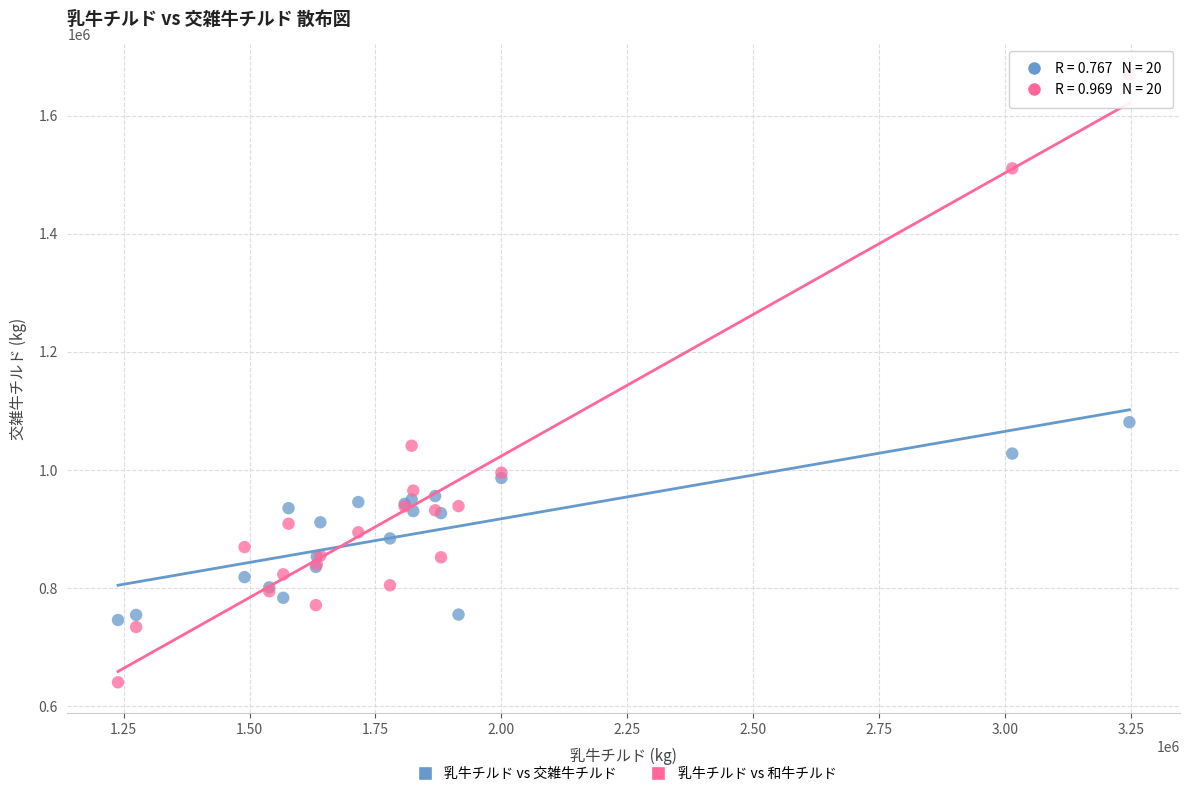

What is the X range (max minus min) for the scatter plot?

2007837